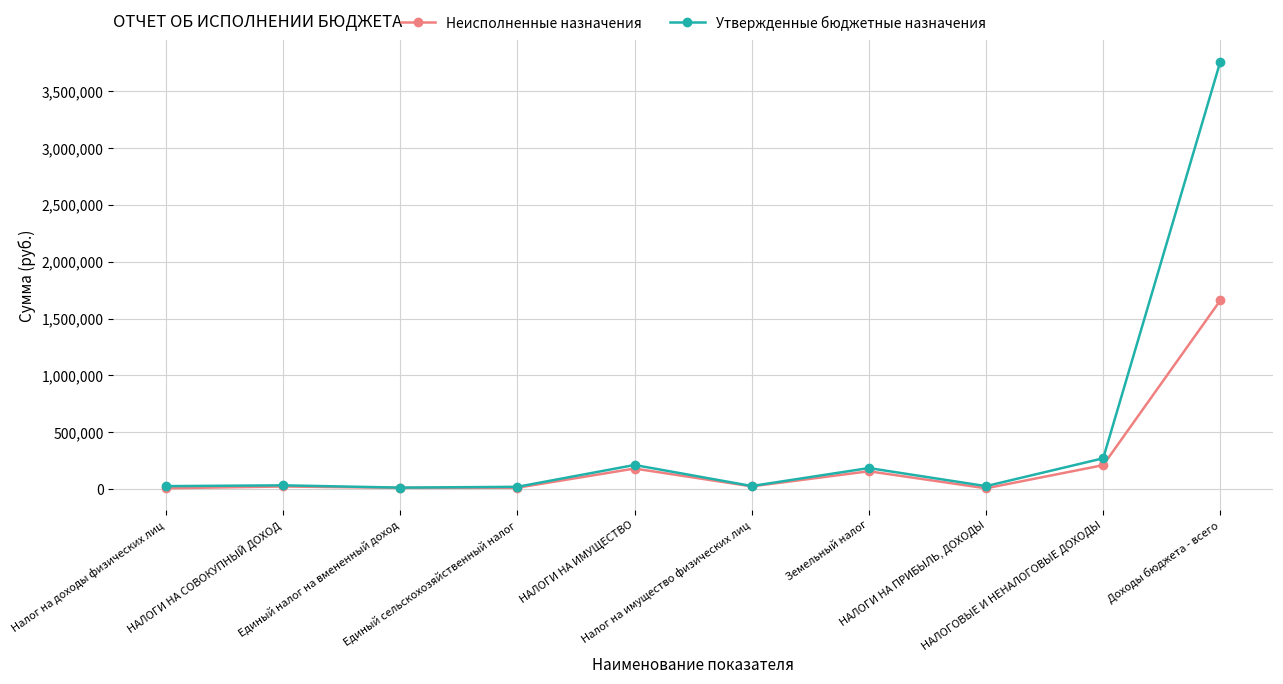

What is the greatest value displayed?

3760484.9